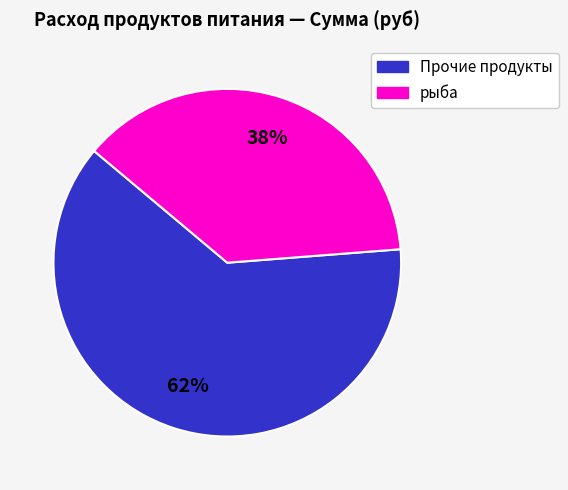

How many slices are in this pie chart?

2